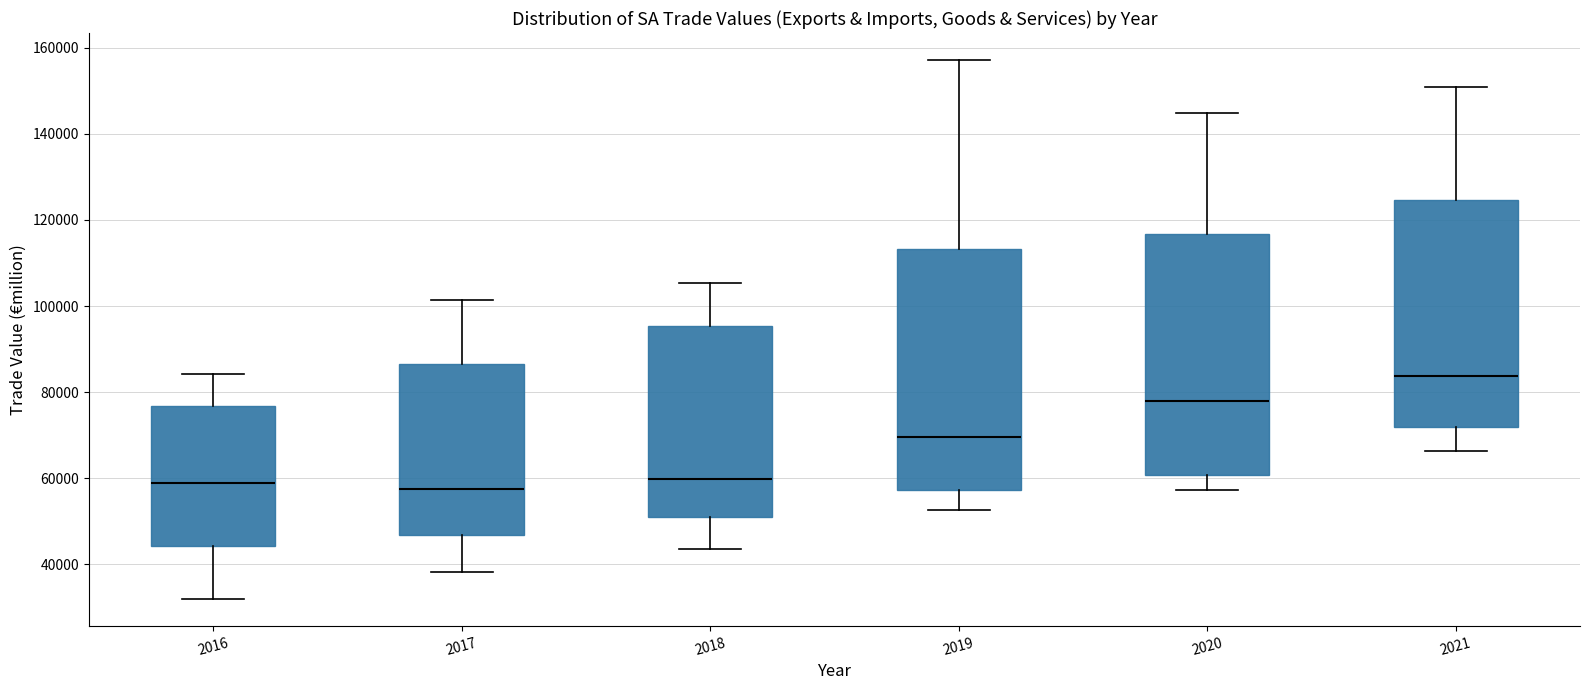

Reading left to right, read every box against the y-axis: the position of its median line, the range the box covers, and the ends of its whiskers. The values are not printed on the chart, so give them approximately, as read against the axis.

2016: median 58000, box 44000 to 76000, whiskers 32000 to 84000
2017: median 58000, box 46000 to 86000, whiskers 38000 to 102000
2018: median 60000, box 52000 to 96000, whiskers 44000 to 106000
2019: median 70000, box 58000 to 114000, whiskers 52000 to 158000
2020: median 78000, box 60000 to 116000, whiskers 58000 to 144000
2021: median 84000, box 72000 to 124000, whiskers 66000 to 150000